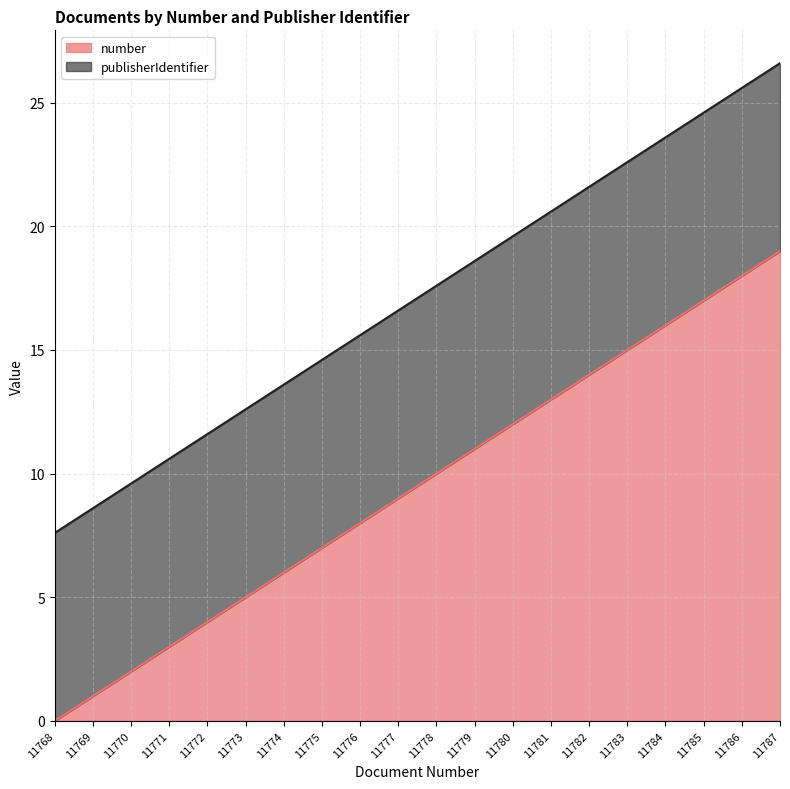

Is it true that the value at 11776 is 8?

True